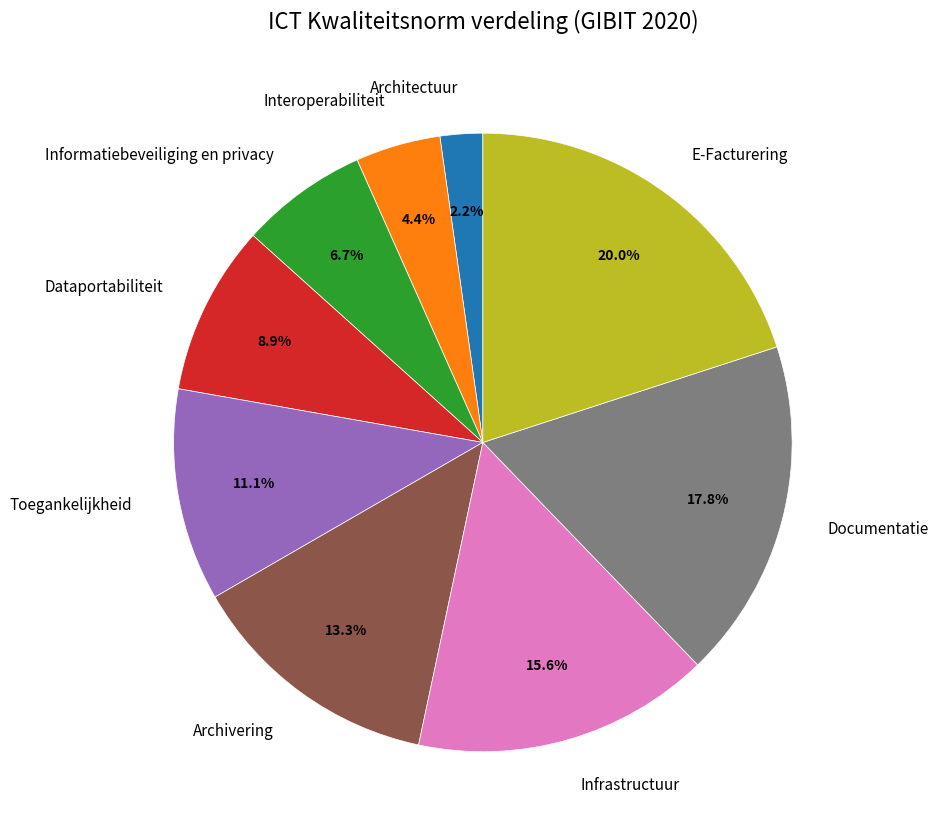

To the nearest percent, what is the difference between the largest and smallest slice percentages?

18%